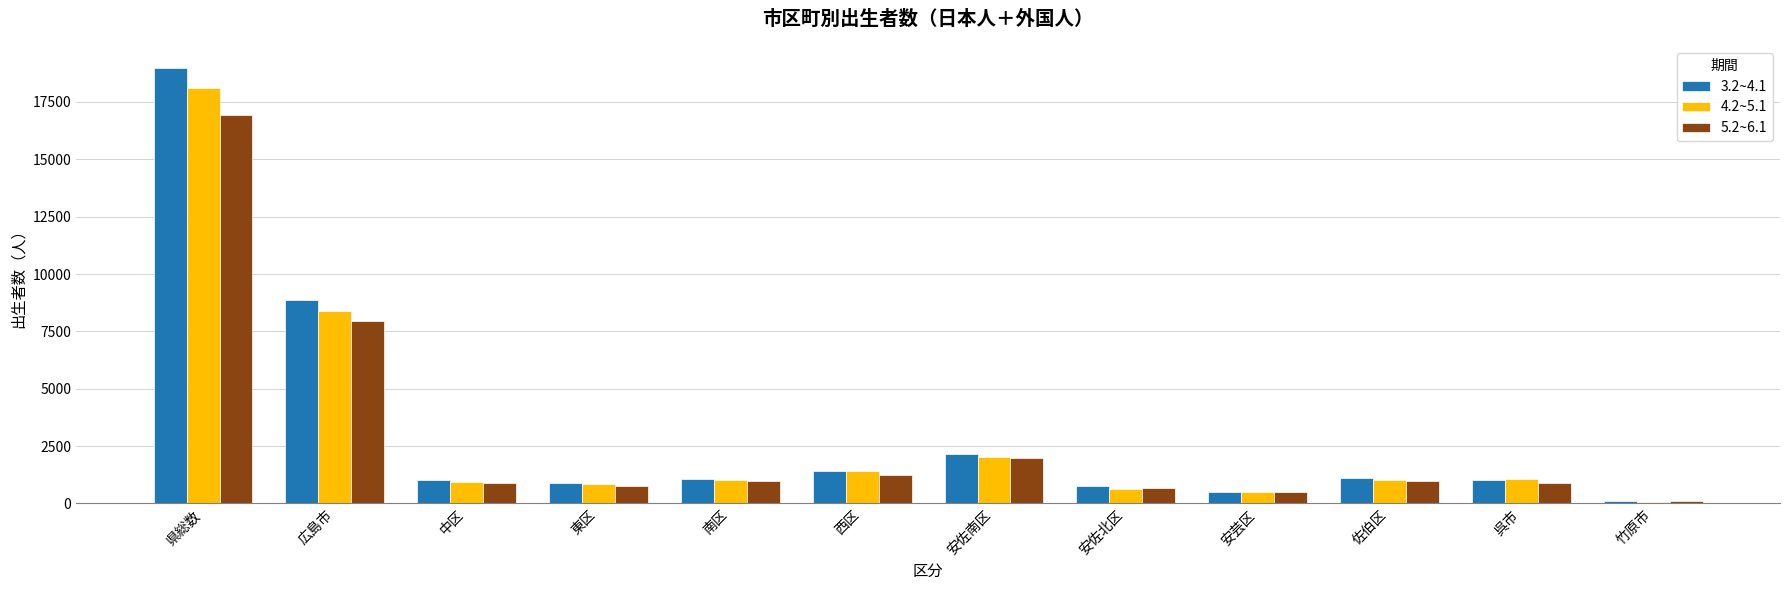

What is the difference between the highest and lowest values at 南区?

78